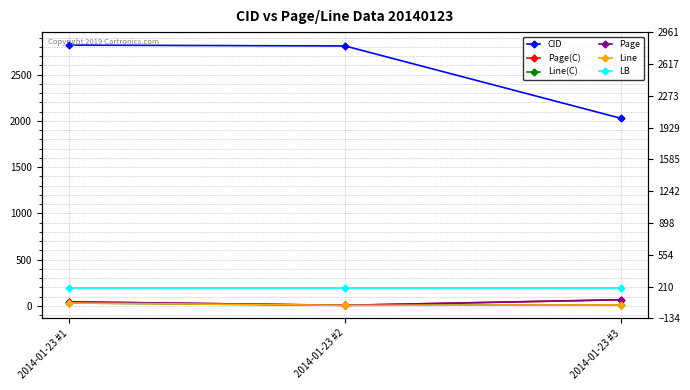

The value of LB at 2014-01-23 #1 is 326.7. True or false?

False